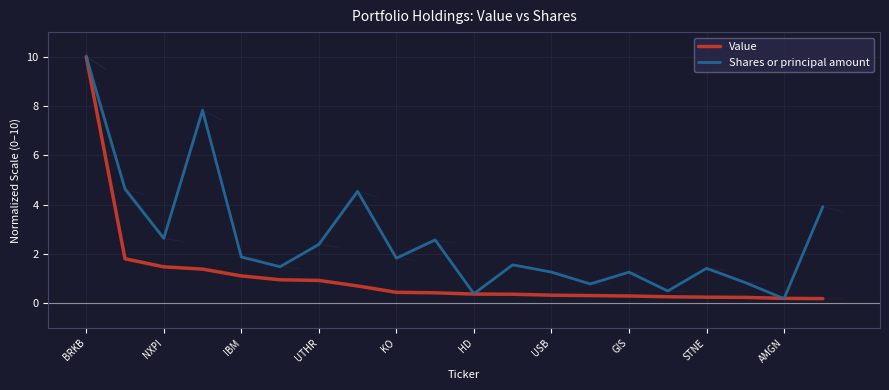

What is the difference between the maximum and minimum values in the Shares or principal amount series?

9.8